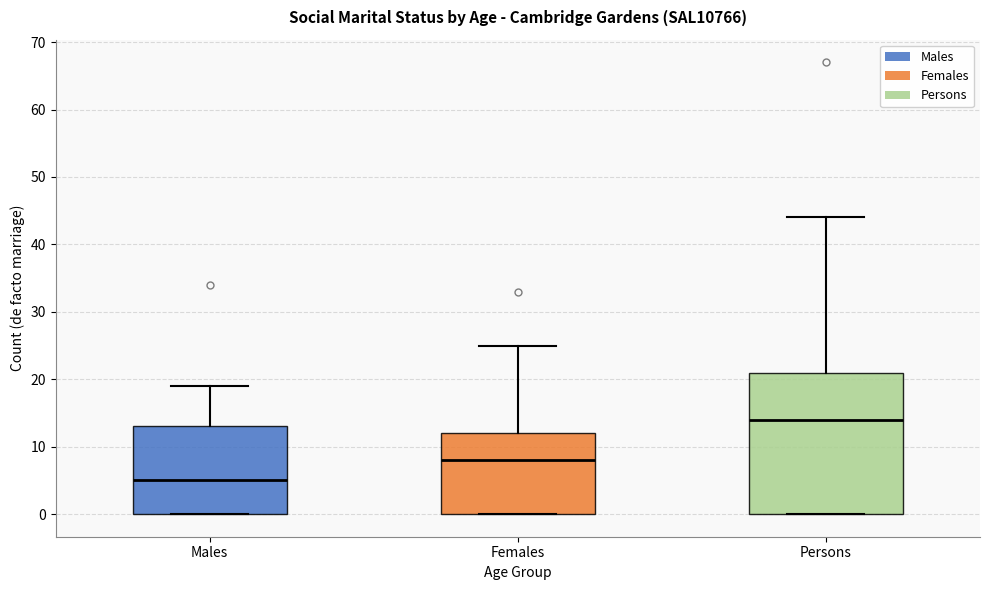

Which box is the tallest, from its lower edge to its upper edge?

Persons